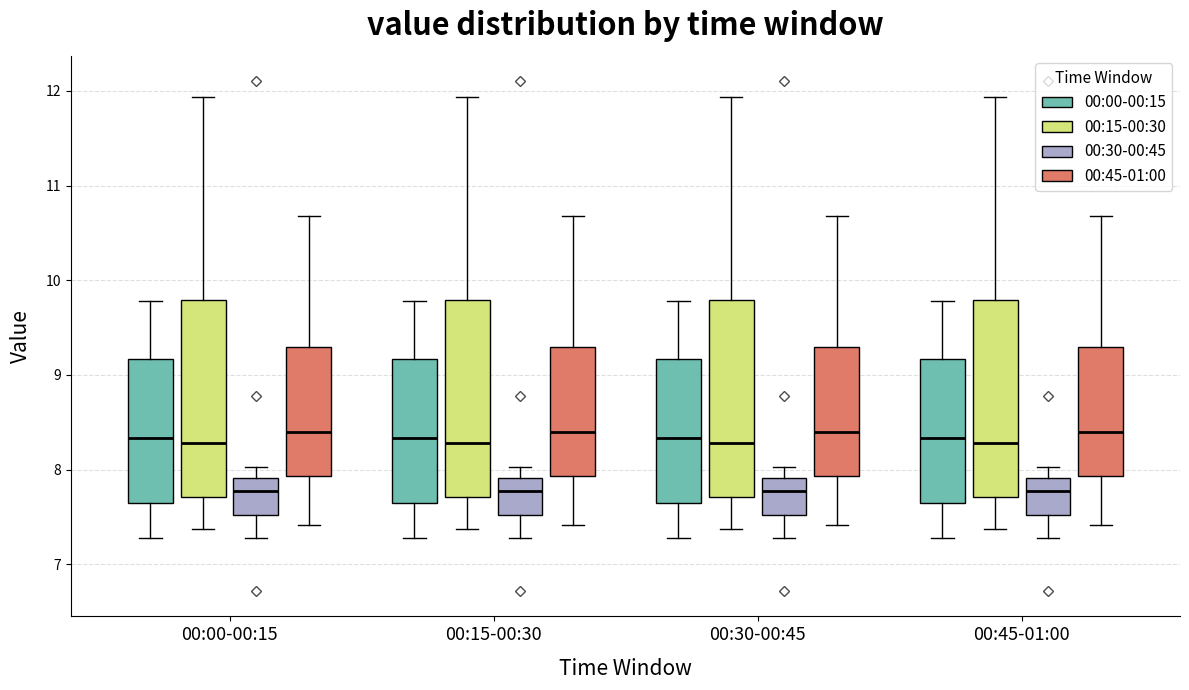

Where does the median line of the box for 00:45-01:00 (00:30-00:45) sit on the y-axis? The values are not printed on the chart, so give them approximately, as read against the axis.

7.8